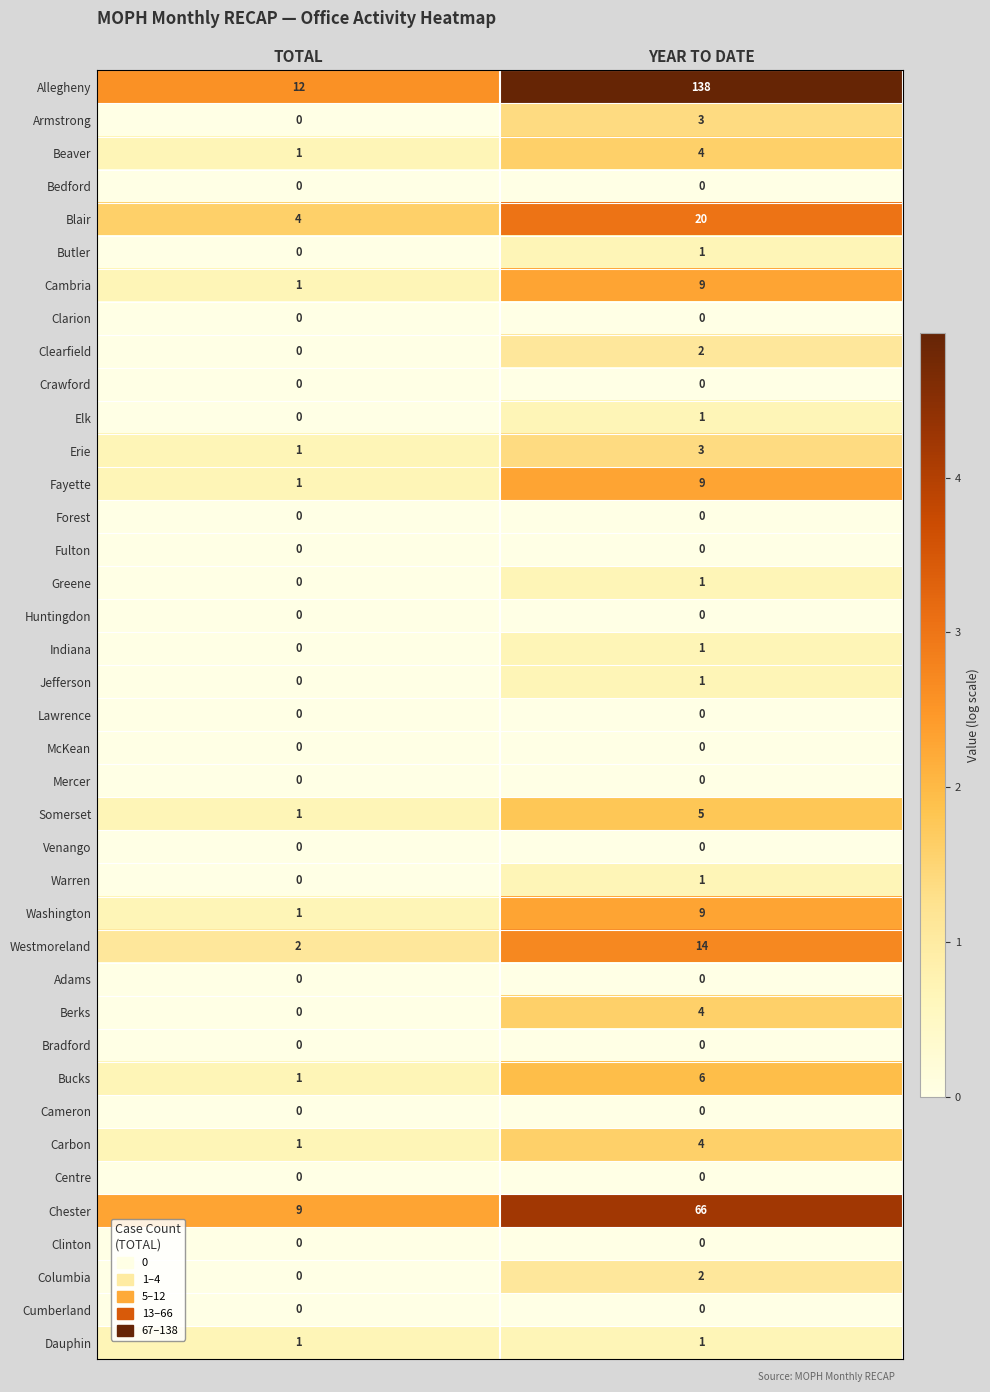

Which series has the largest total across all categories?

Allegheny